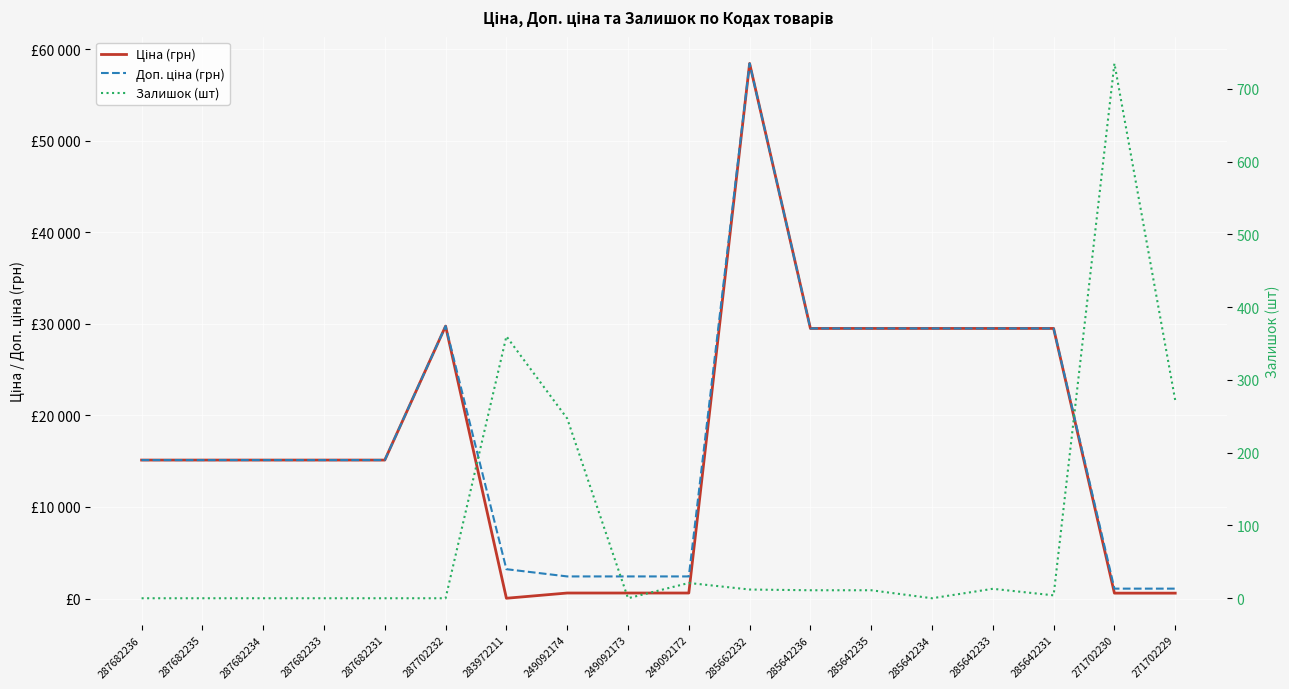

Which has a higher value, 287682234 or 249092173?

287682234